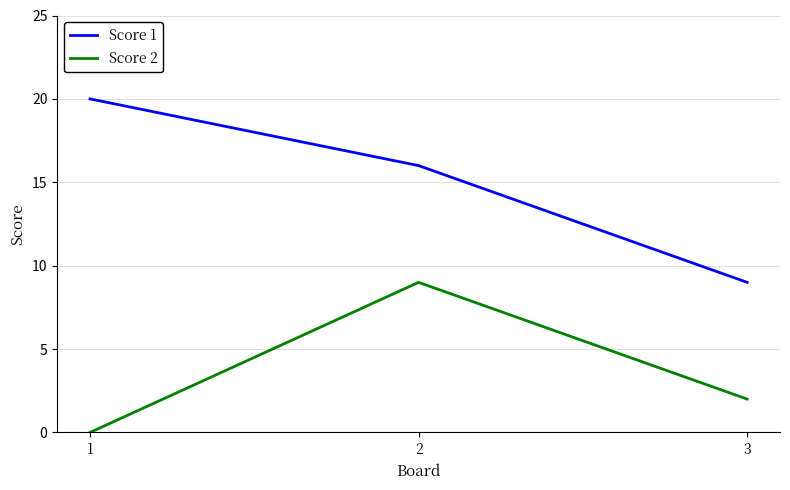

What are all the series names shown in the legend?

Score 1, Score 2